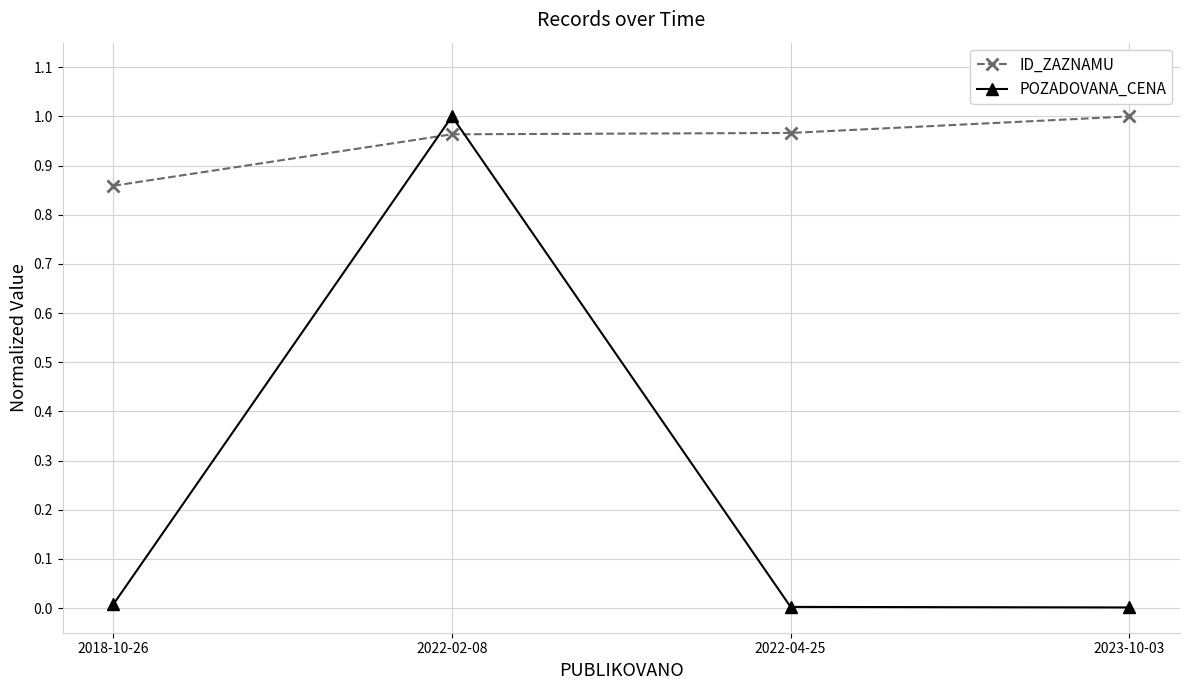

How many intersections are there between POZADOVANA_CENA and ID_ZAZNAMU?

2